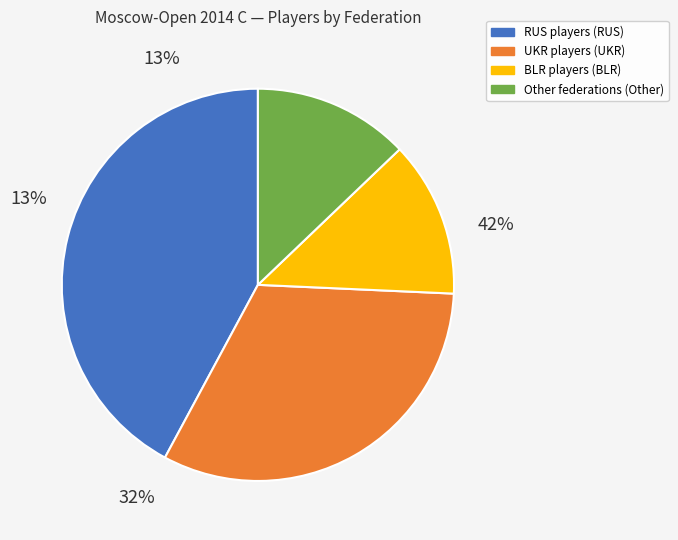

To the nearest percent, what is the combined percentage of BLR and Other?

26%